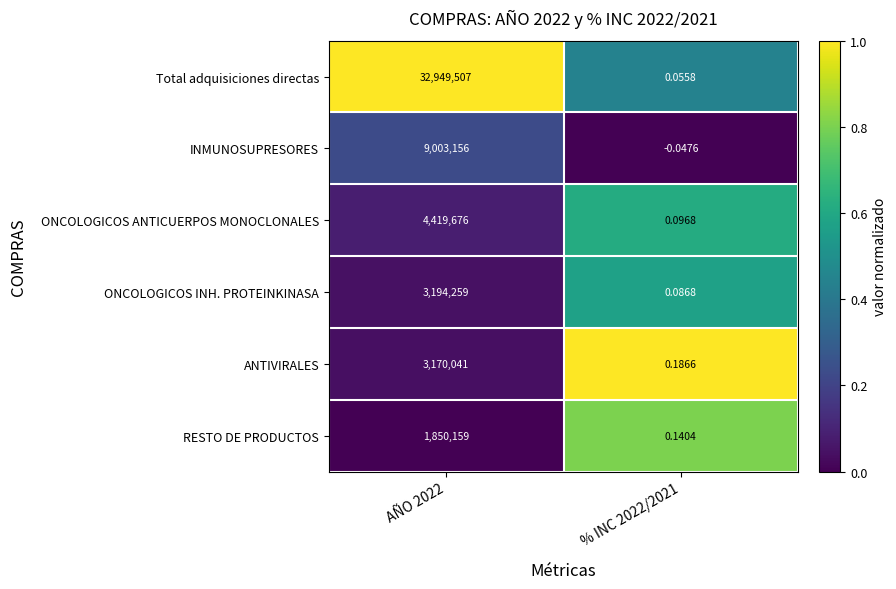

How many categories are shown in the chart?

2